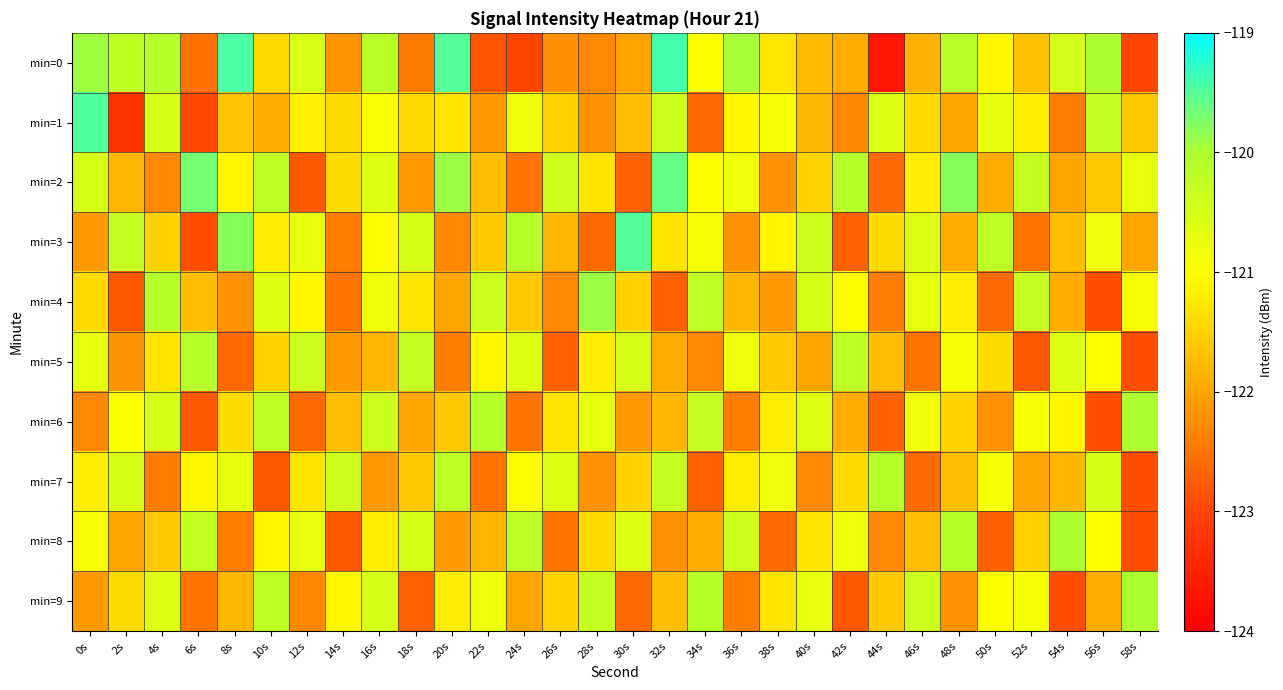

What is the difference between the highest and lowest values at 58s?

3.0